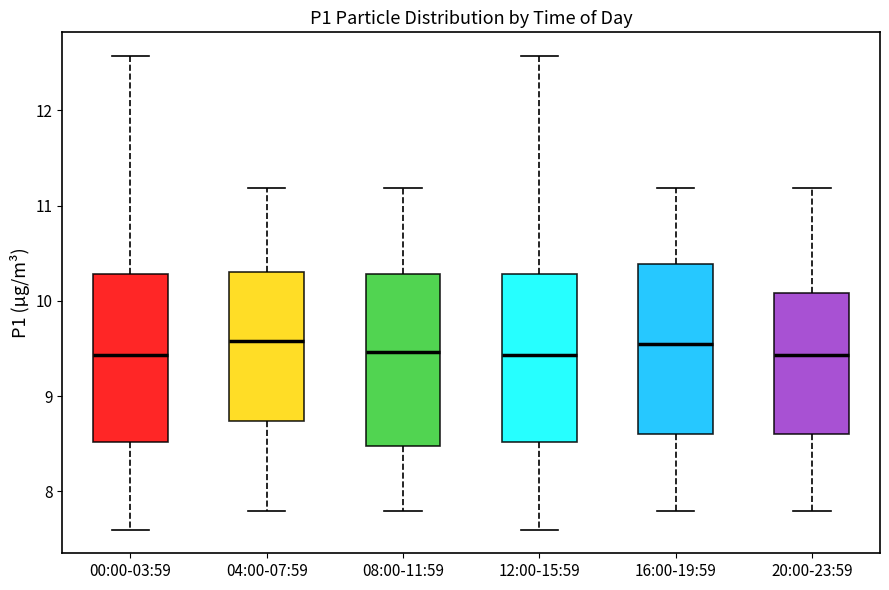

Where does the median line of the box for 16:00-19:59 sit on the y-axis? The values are not printed on the chart, so give them approximately, as read against the axis.

9.6